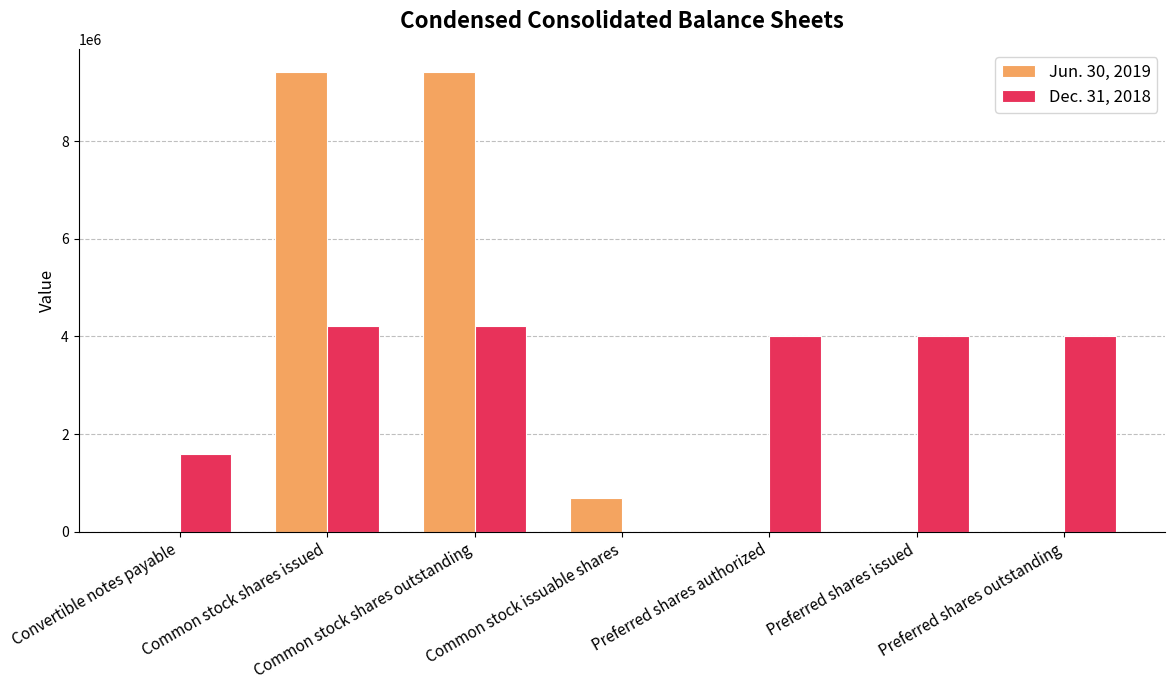

How many values in the Jun. 30, 2019 series exceed 0?

3